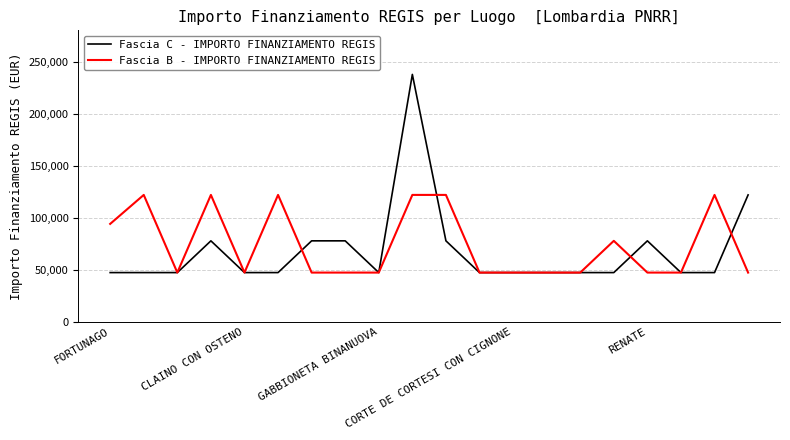

What is the greatest value displayed?

237681